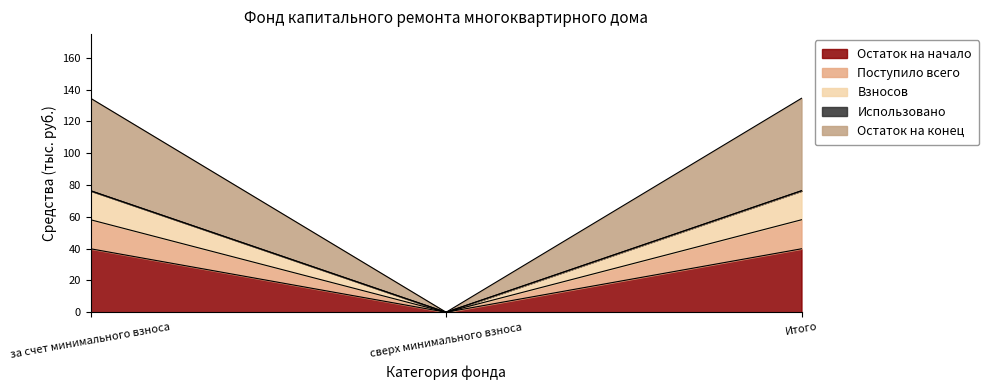

At which category is the sum across all series the highest?

за счет минимального взноса